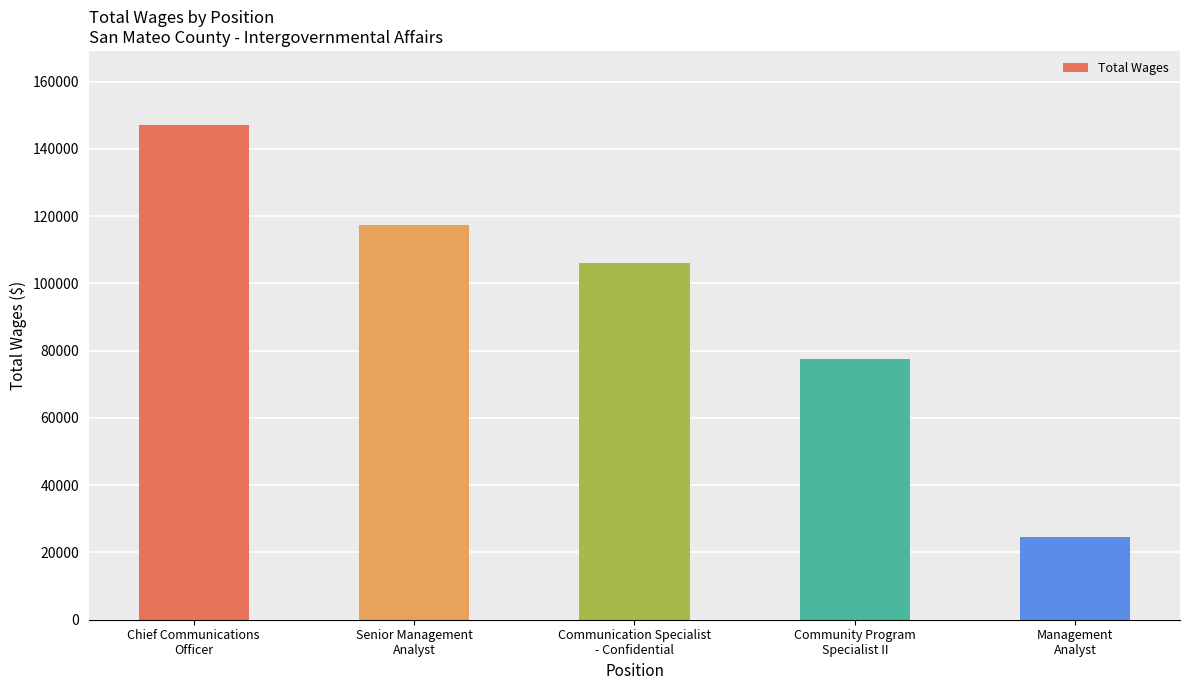

What position from the left is Communication Specialist
- Confidential?

3